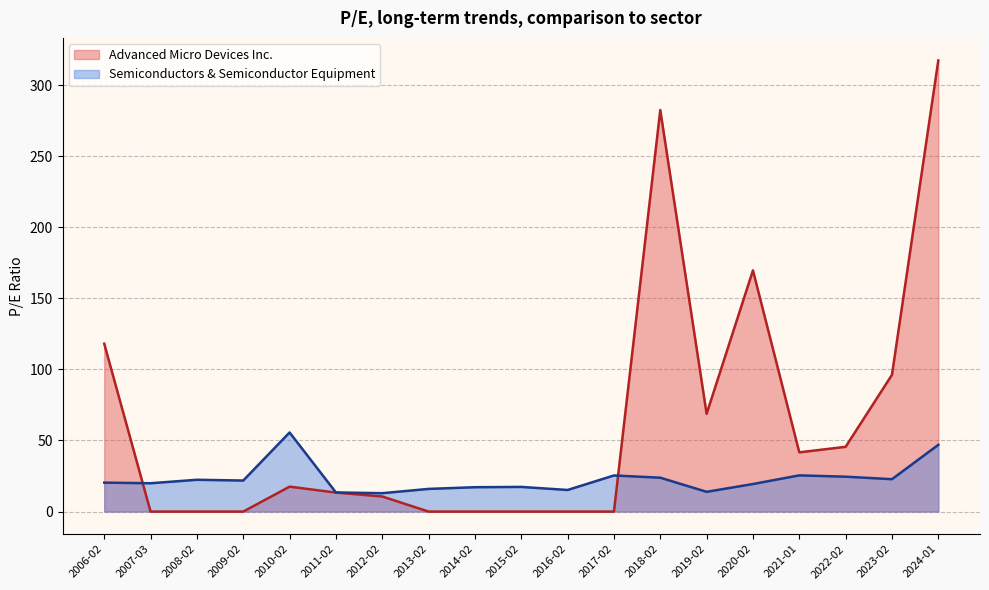

How many lines are shown in the chart?

2